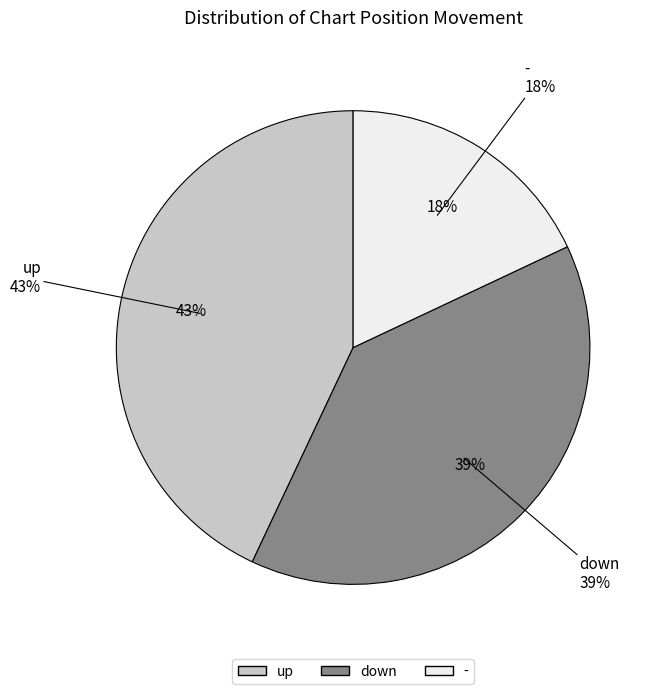

To the nearest percent, what portion does down represent?

39%